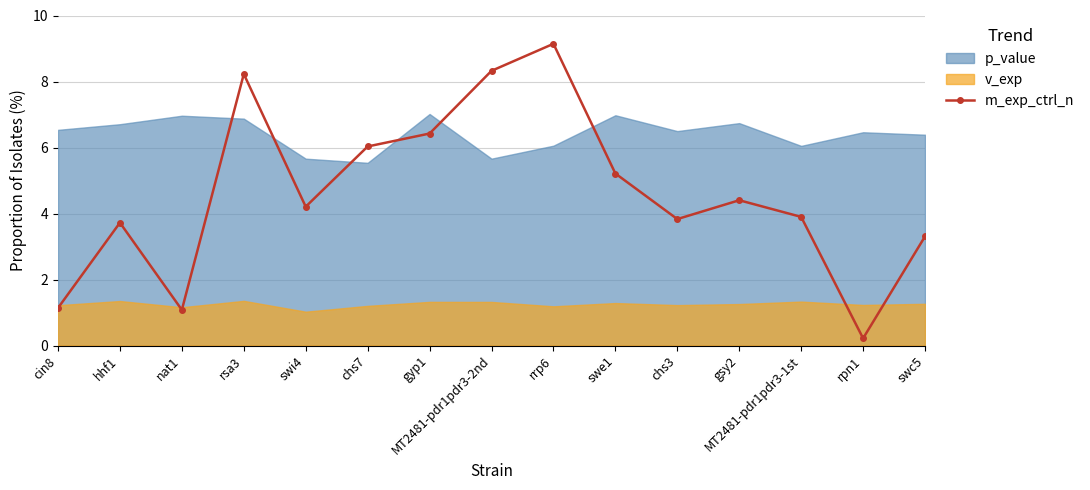

How many data points are less than 4?

7